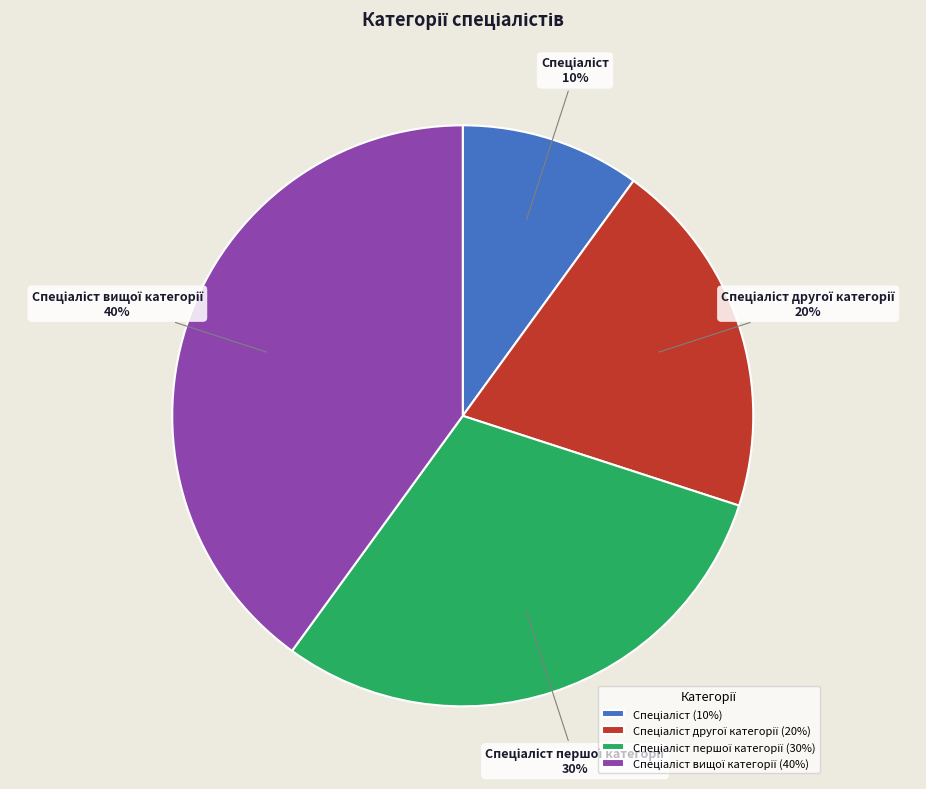

To the nearest percent, what is the average slice percentage?

25%